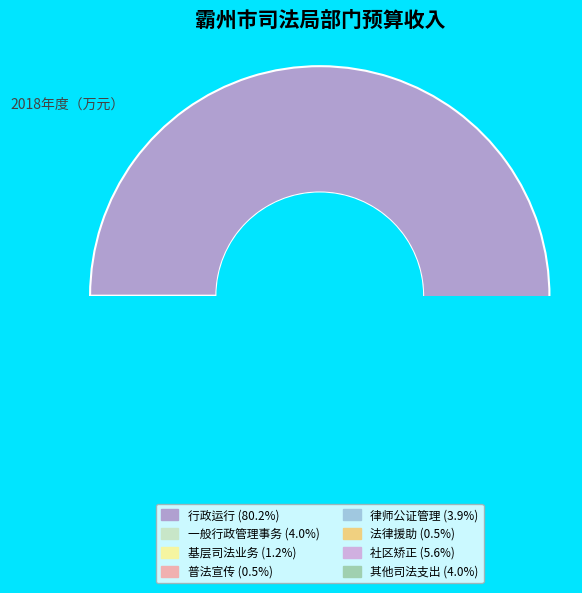

Which slice represents more than half of the pie?

行政运行